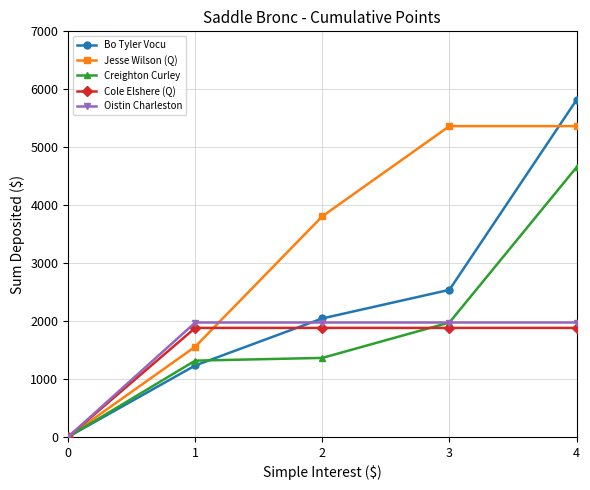

Which series has the largest range (max minus min)?

Bo Tyler Vocu